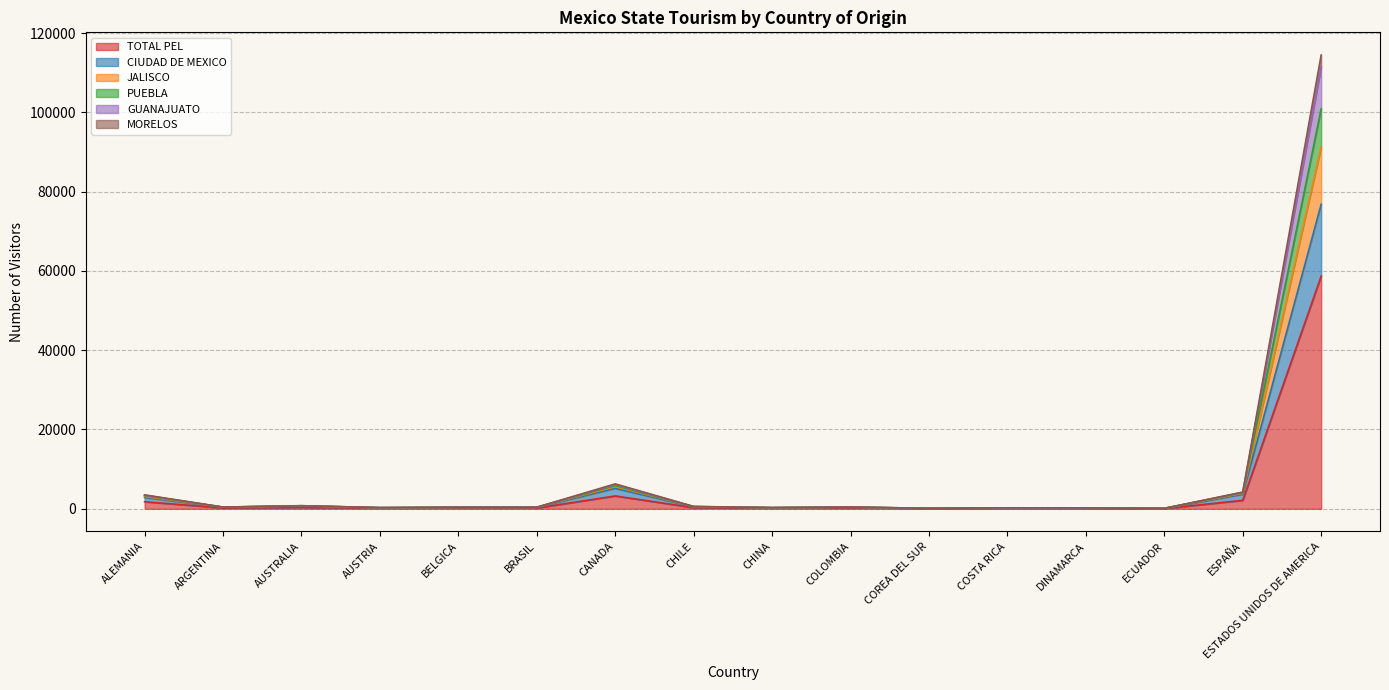

Is it true that GUANAJUATO equals 594 at ARGENTINA?

False